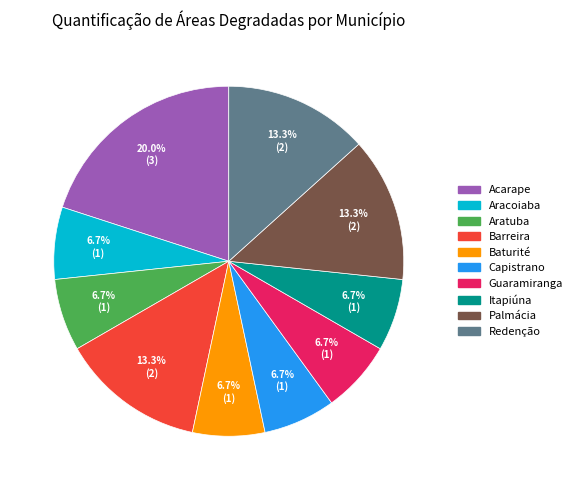

What percentage is the Redenção slice, to the nearest percent?

13%